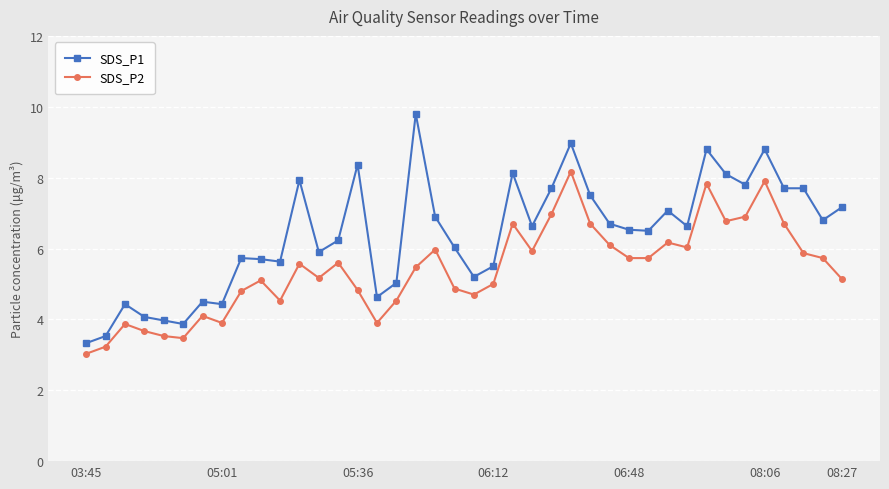

List the series in order of their peak value, highest first.

SDS_P1, SDS_P2